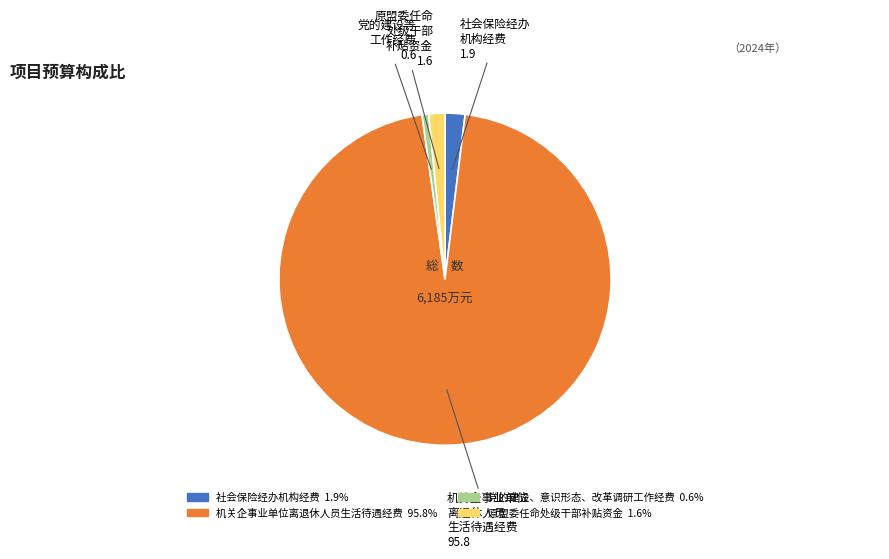

Combined, do 党的建设、意识形态、改革调研工作经费 0.6% and 社会保险经办机构经费 1.9% account for over 50%?

No